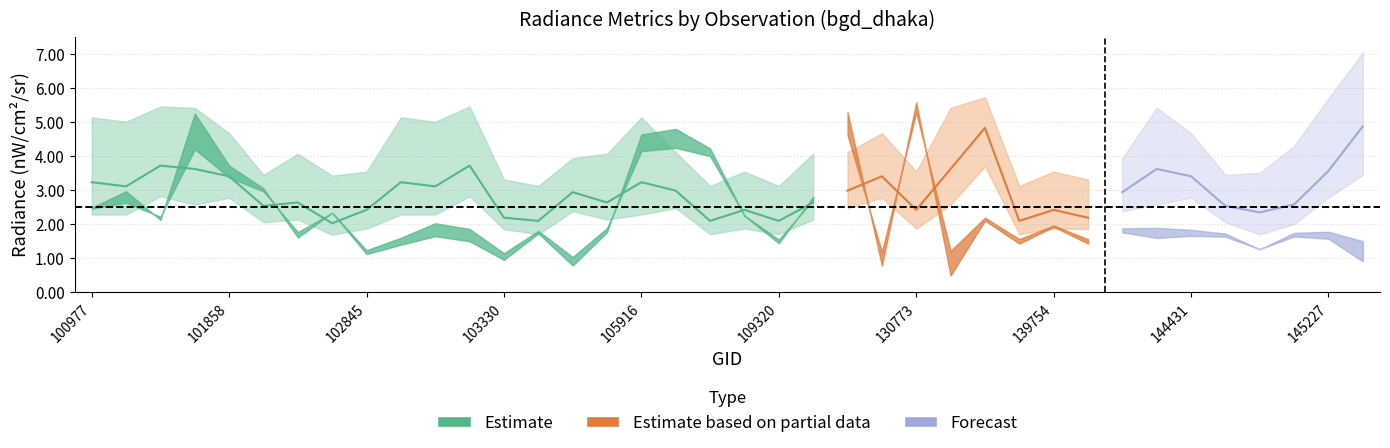

Where is rade9_bin_mdn nearest to the value 3?

106285